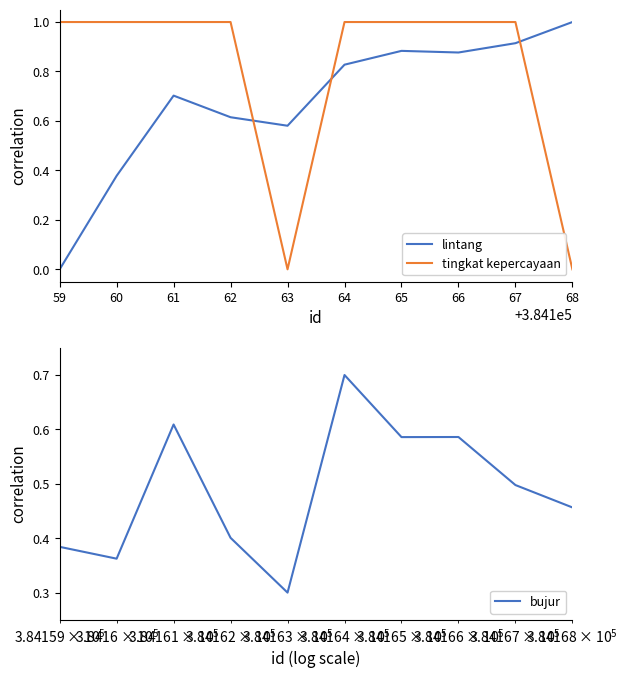

Is it true that bujur equals 0.7 at 62?

False